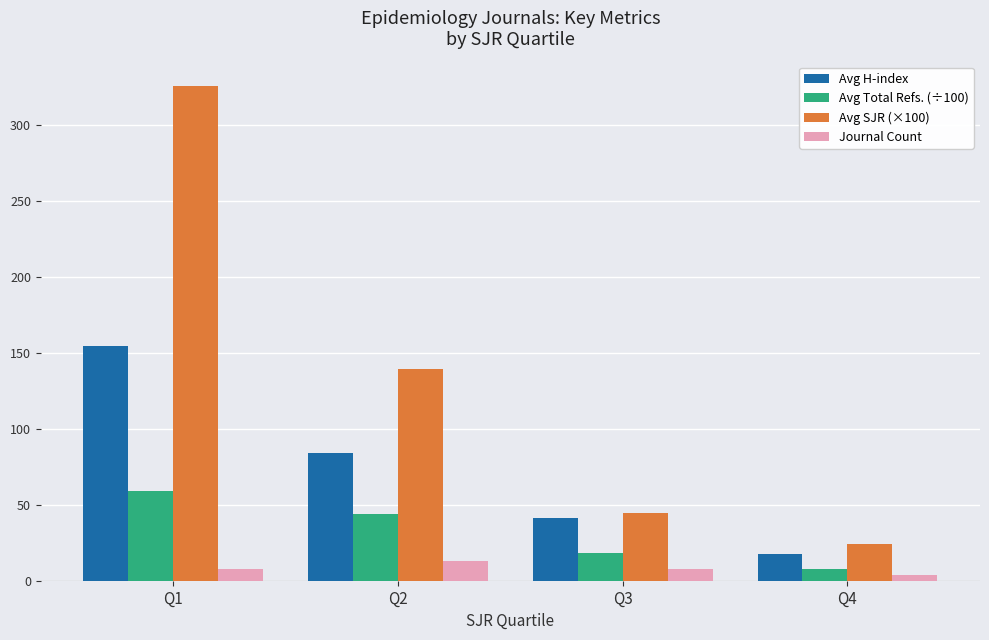

Which category has the highest value across all series?

Q1